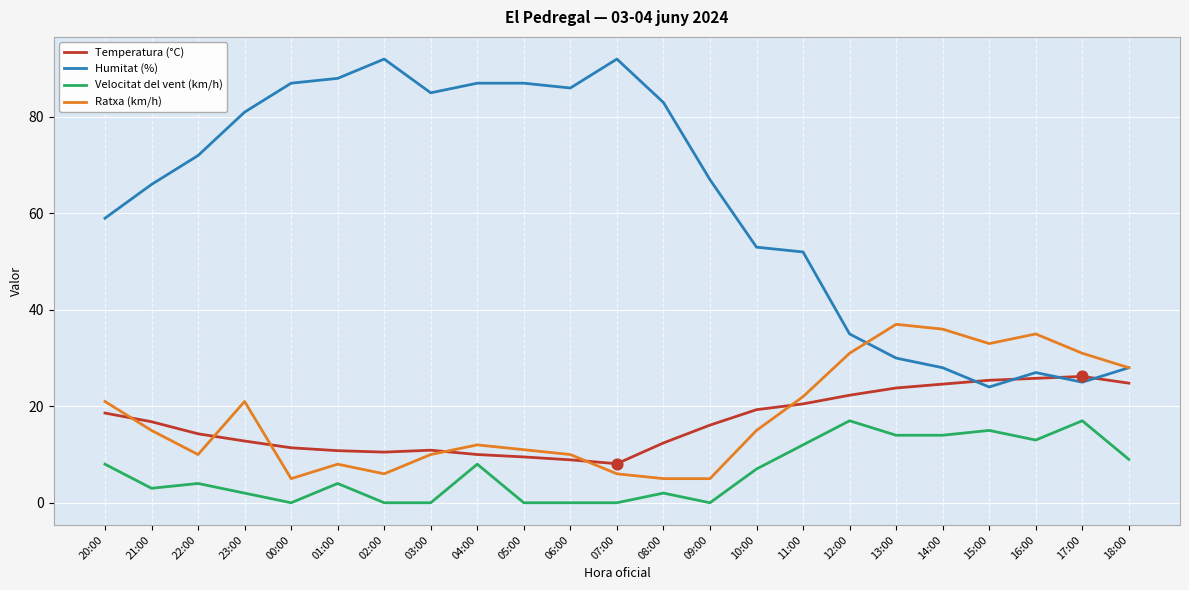

Which series has the largest total across all categories?

Humitat (%)